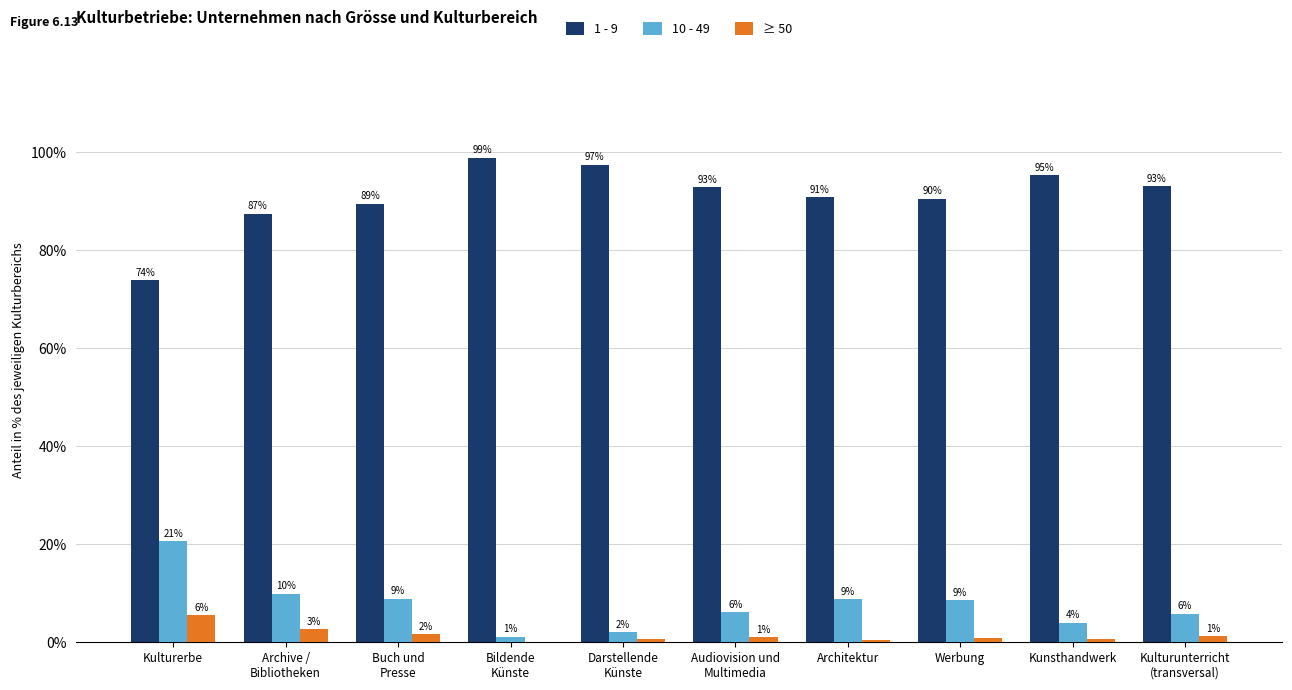

How many groups of bars are there?

10